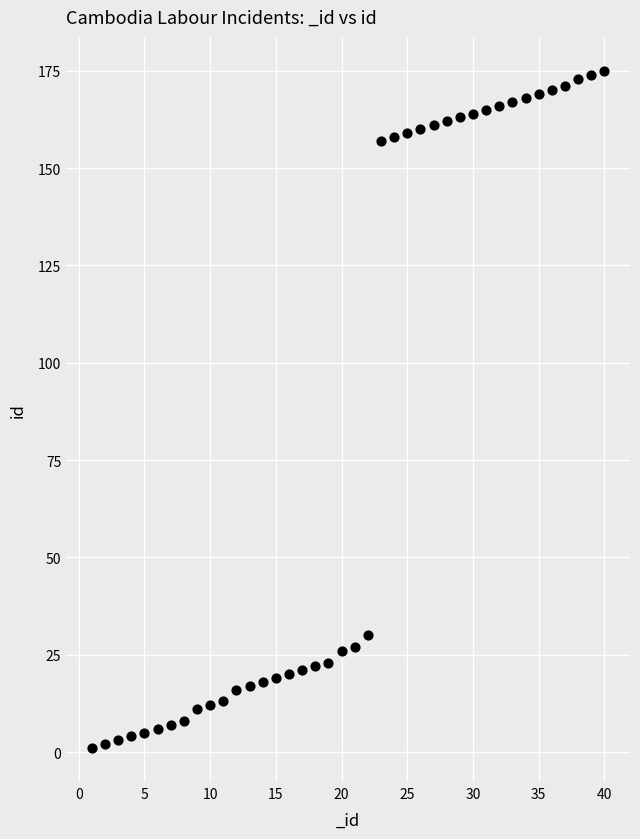

What Y value in the scatter plot is closest to 88?

30